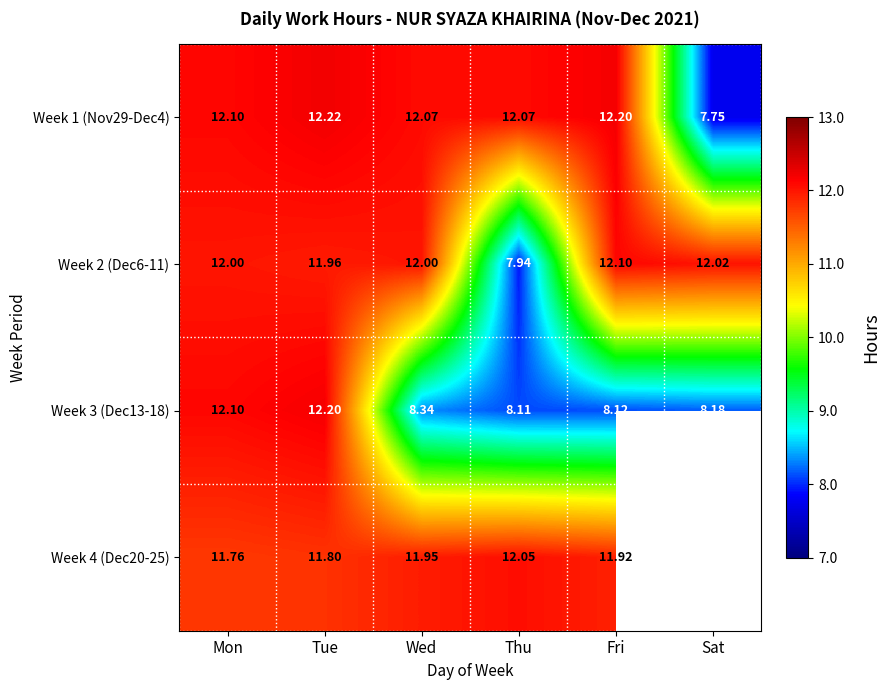

What is the difference between the maximum and minimum values in the Week 2 (Dec6-11) series?

4.2